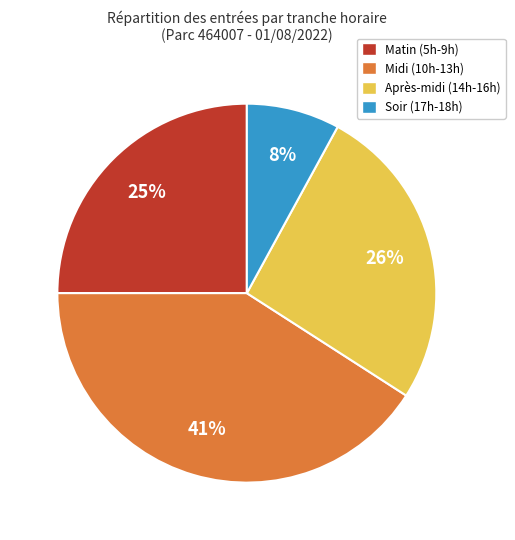

Is the sum of Soir (17h-18h) and Après-midi (14h-16h) greater than half?

No